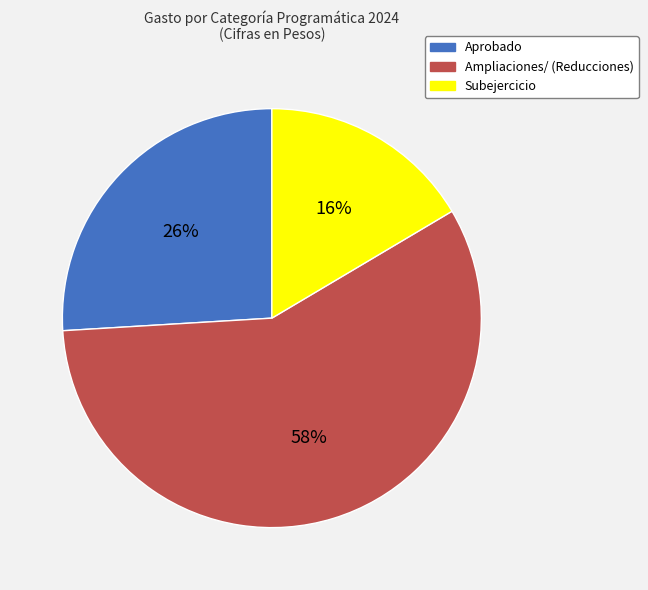

What is the smallest slice in the pie chart?

Subejercicio